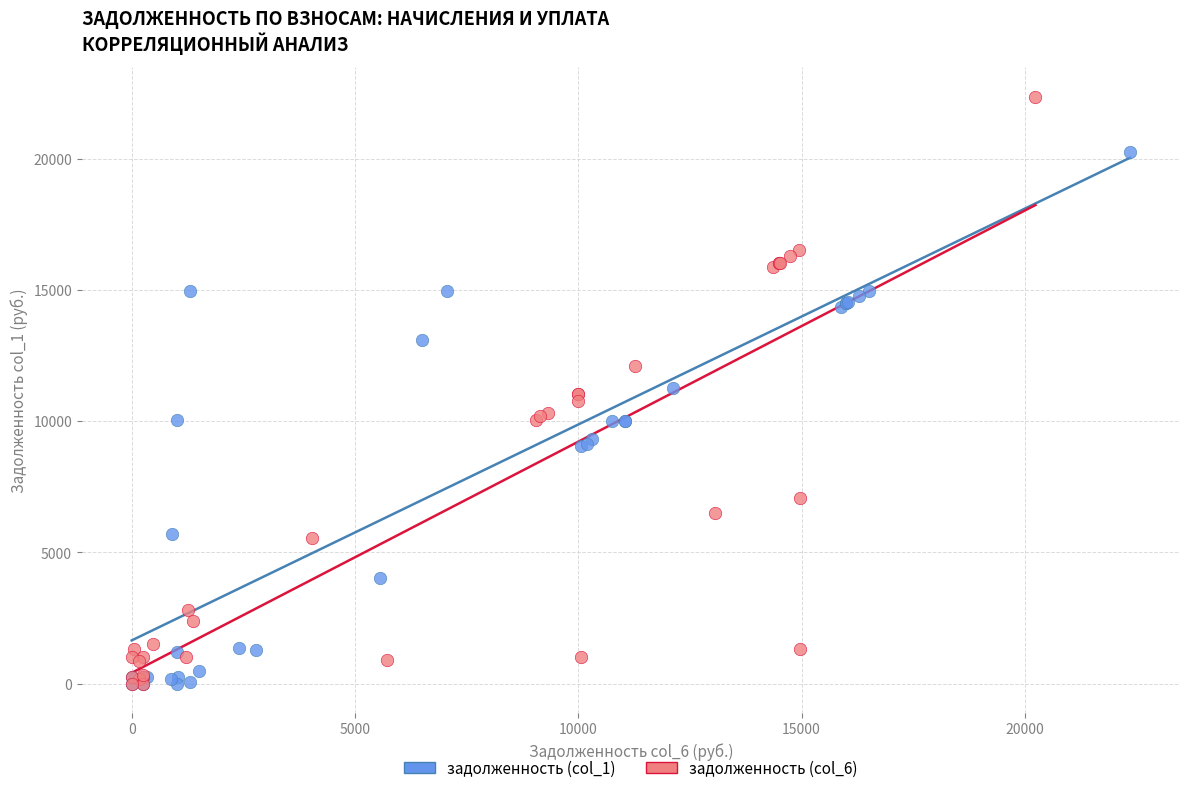

Which series has the widest spread of Y values?

задолженность (col_6)